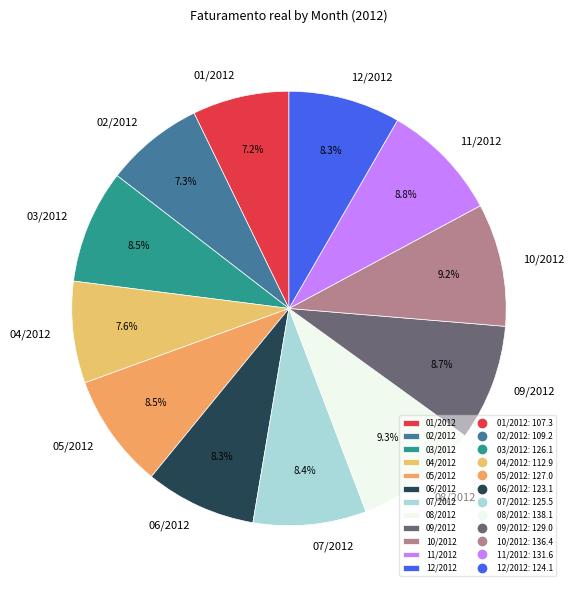

Do 08/2012 and 01/2012 together represent more than half of the pie?

No